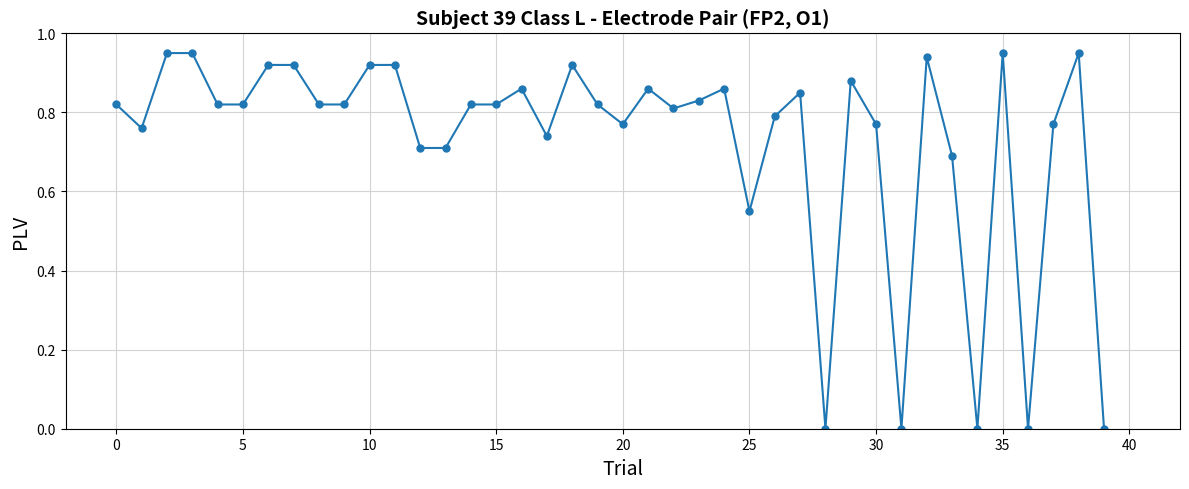

What is the sum of all values?

29.1